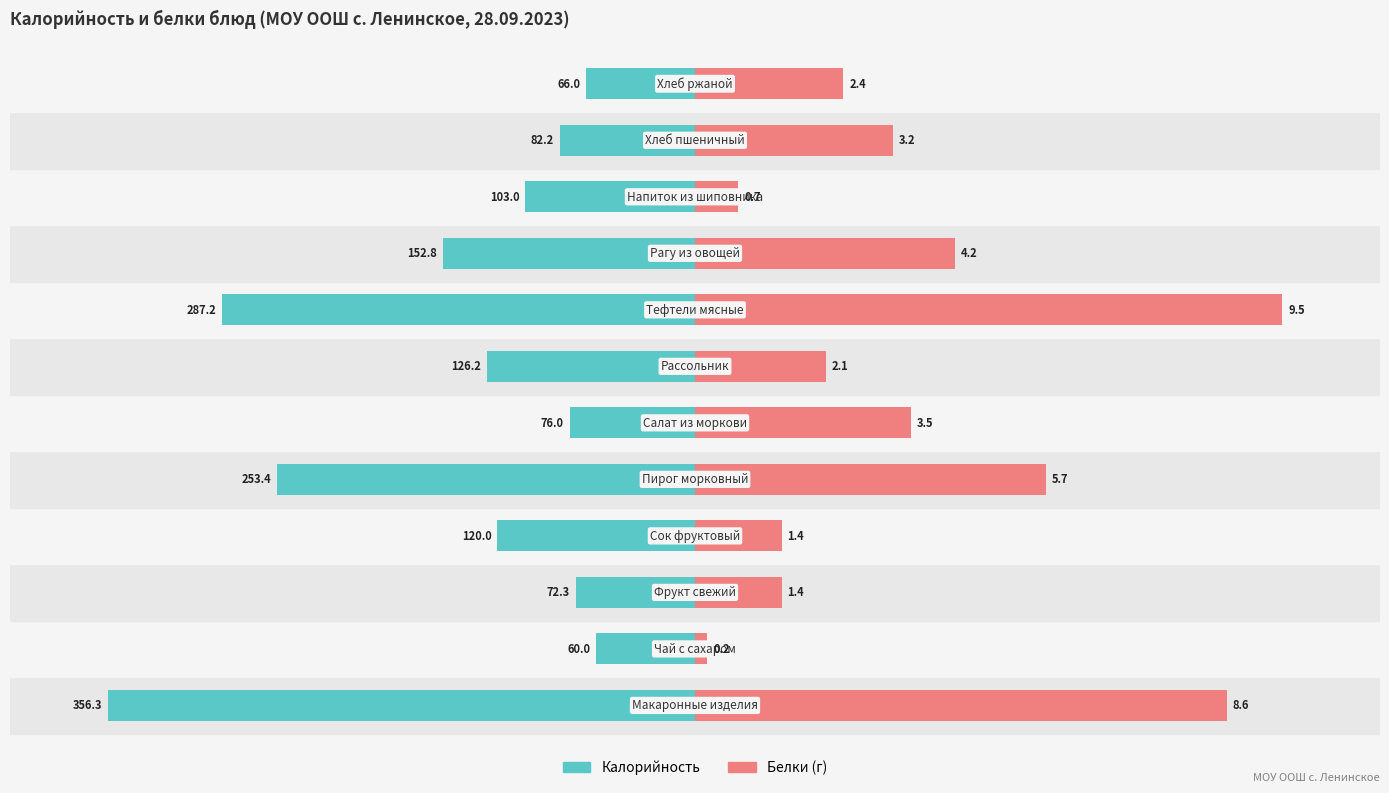

Is it true that Калорийность equals -5.3 at 3?

False